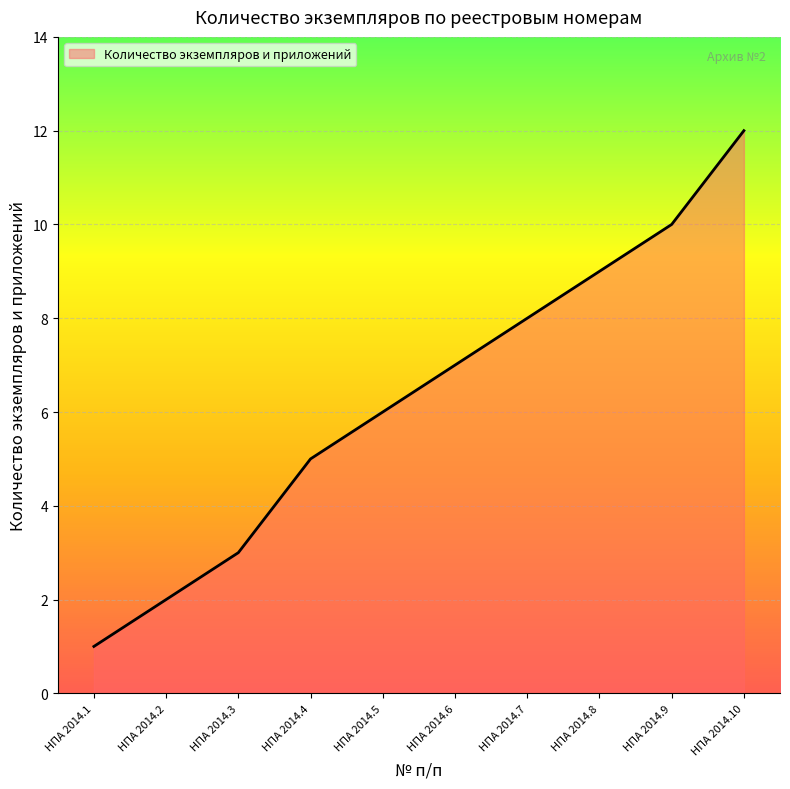

How many series are shown in this chart?

1